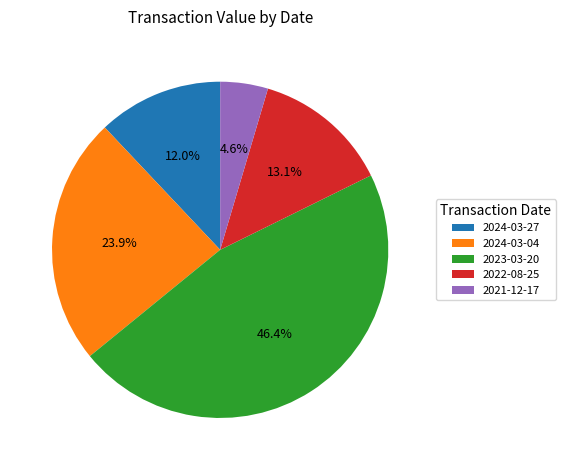

To the nearest percent, what portion does 2024-03-27 represent?

12%